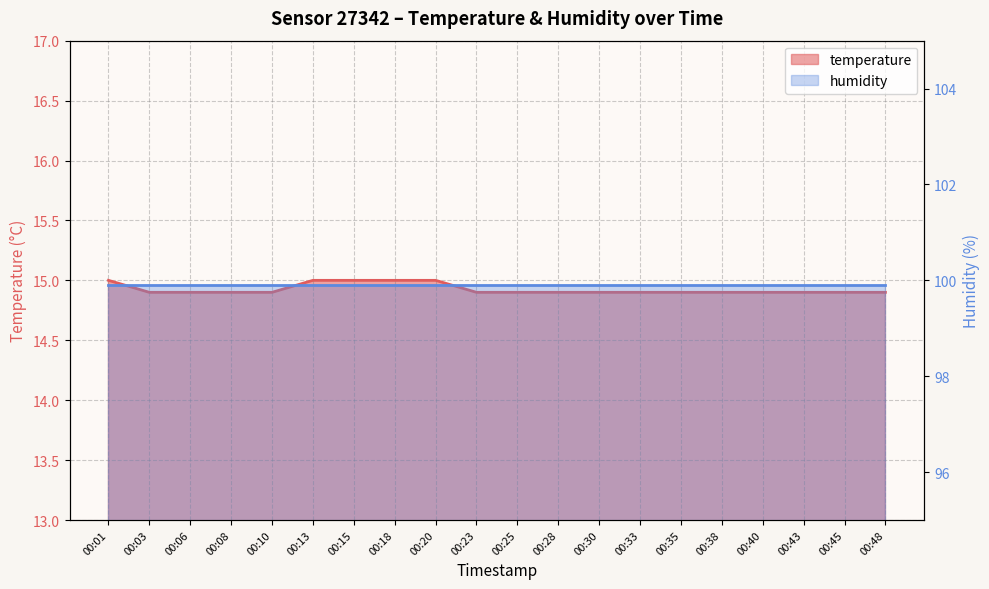

Rank the categories by value from lowest to highest.

00:03, 00:06, 00:08, 00:10, 00:23, 00:25, 00:28, 00:30, 00:33, 00:35, 00:38, 00:40, 00:43, 00:45, 00:48, 00:01, 00:13, 00:15, 00:18, 00:20